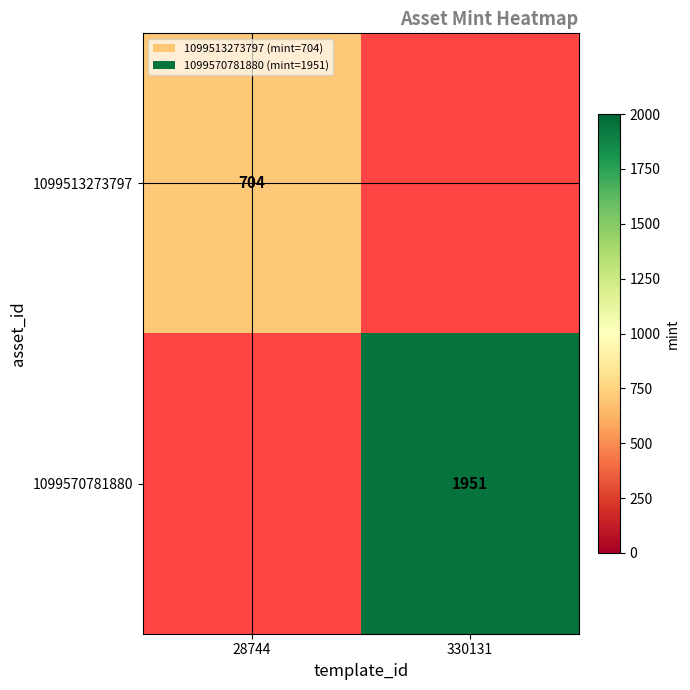

How many data points does each series have?

2